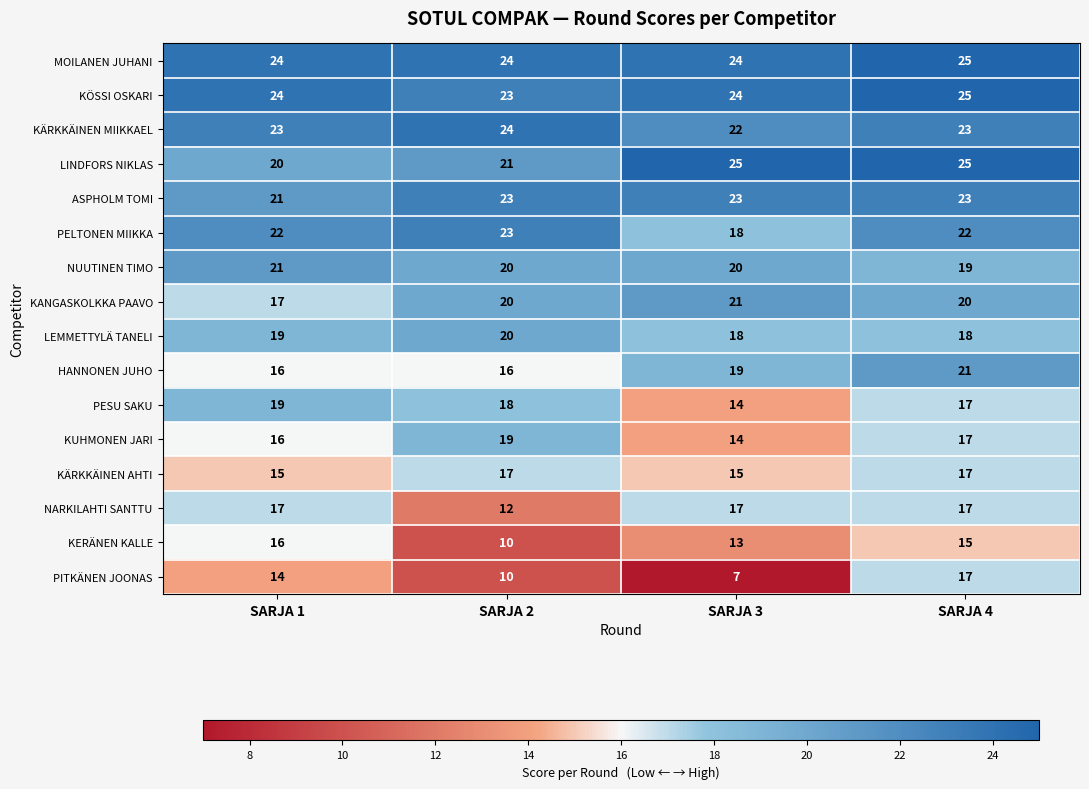

What is the total value across all series at SARJA 3?

294